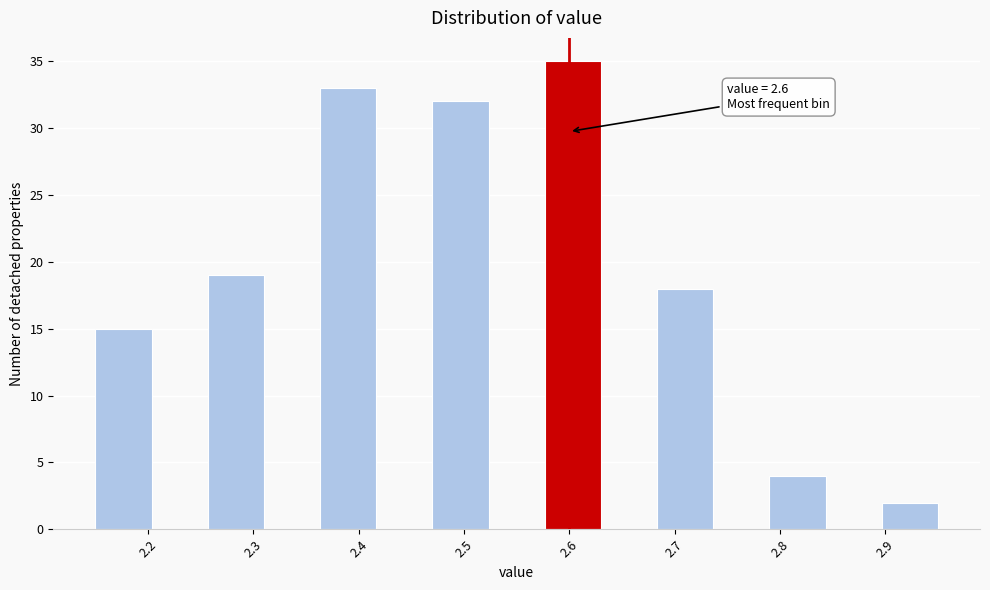

Over which range of the x-axis is the bar tallest?

2.58 to 2.63